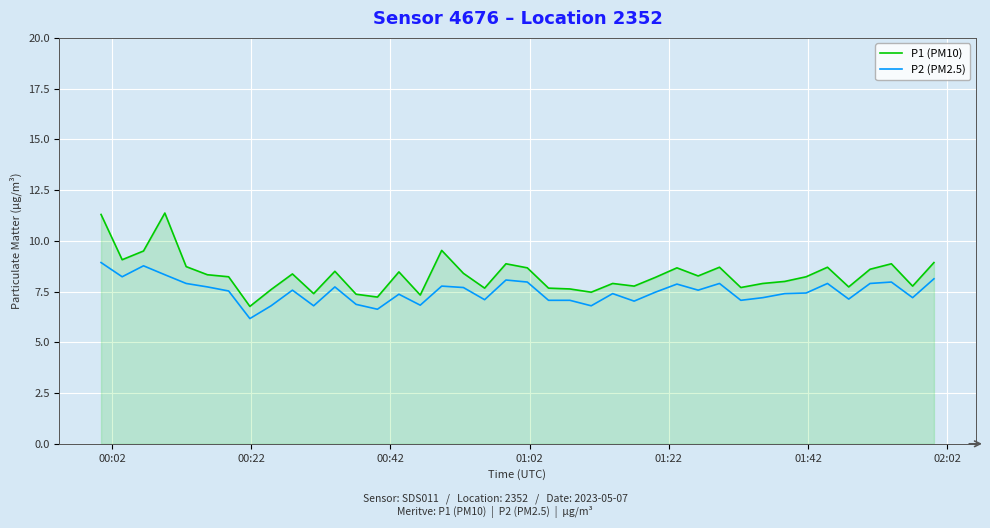

Which series has the largest range (max minus min)?

P1 (PM10)